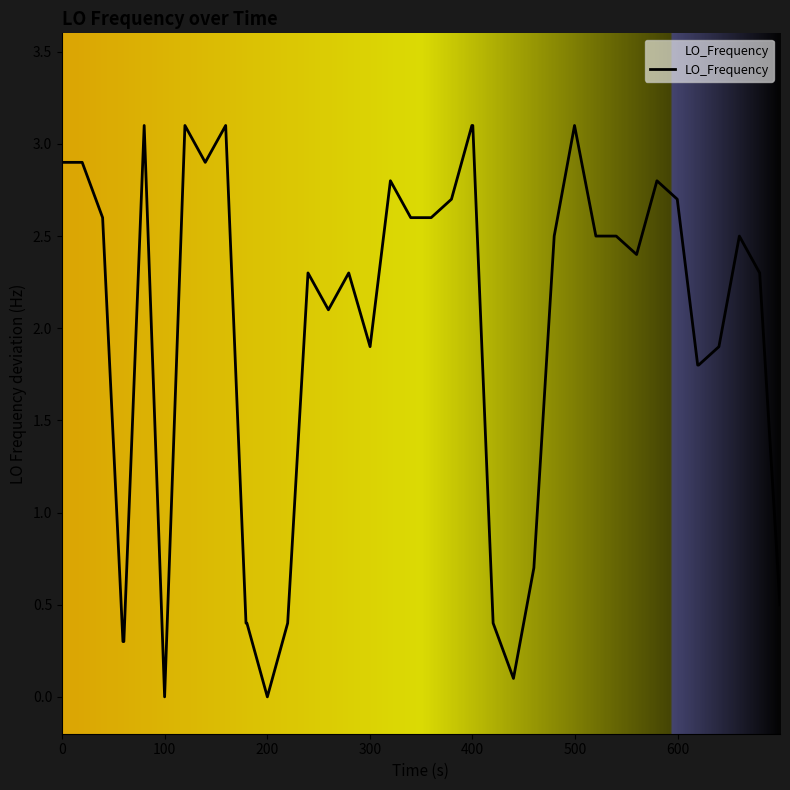

What is the difference between the maximum and second lowest values?

3.1